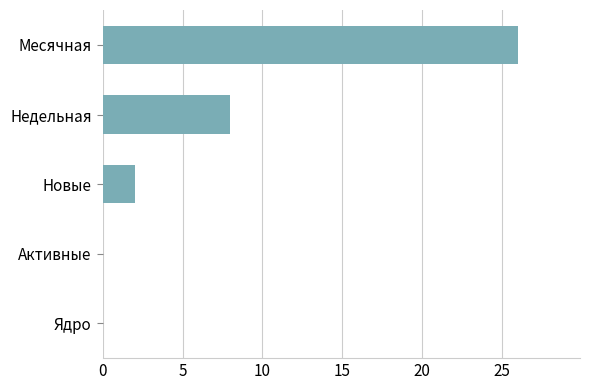

Reading bottom to top, what are all the values shown in this chart?

Ядро=0	Активные=0	Новые=2	Недельная=8	Месячная=26